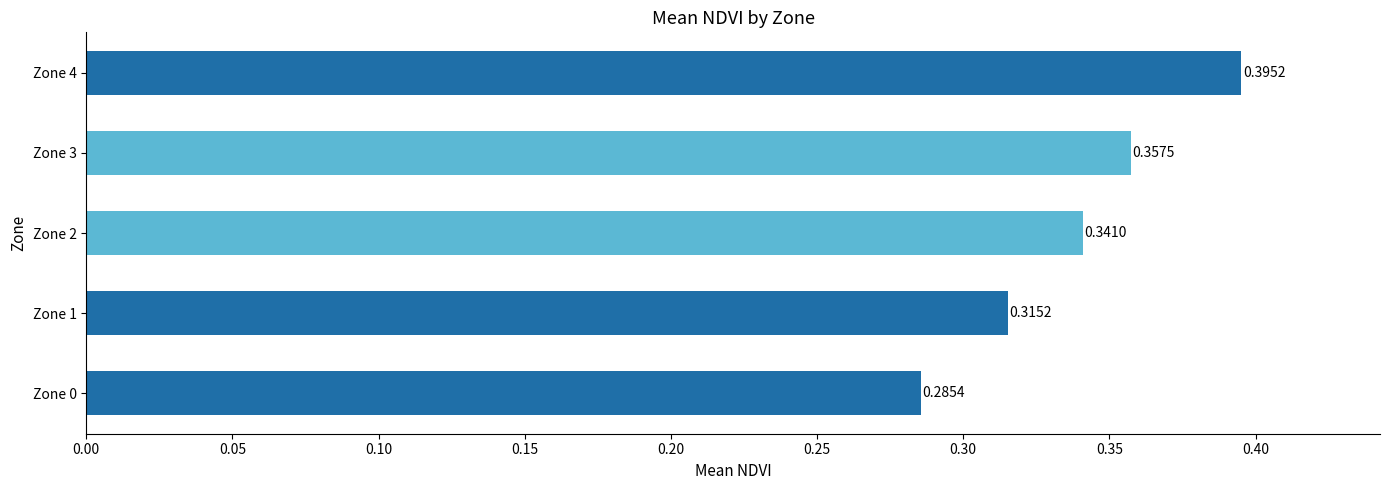

At which category does the chart reach its peak across all series?

Zone 4